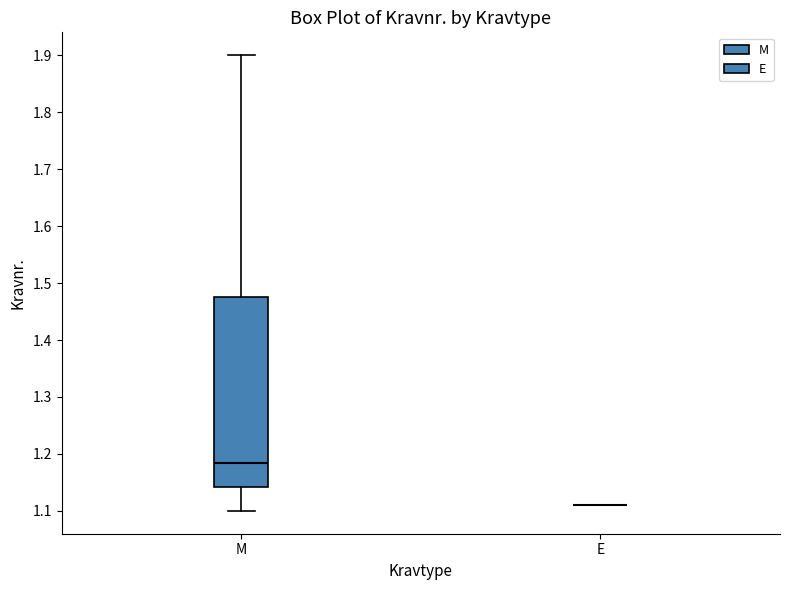

Which box is the tallest, from its lower edge to its upper edge?

M